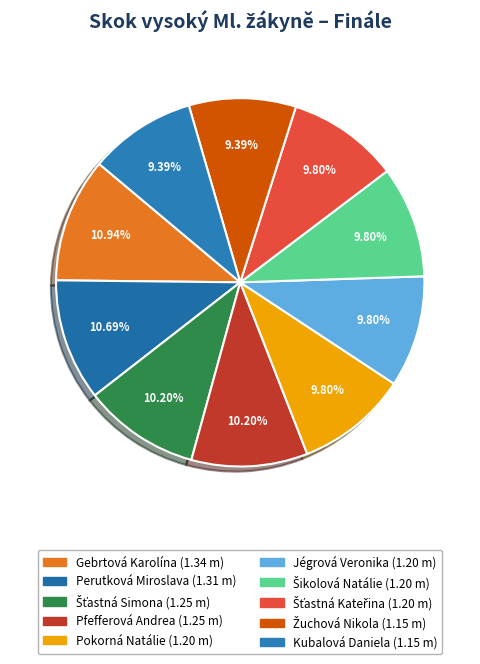

Is Šťastná Kateřina the majority of the pie?

No